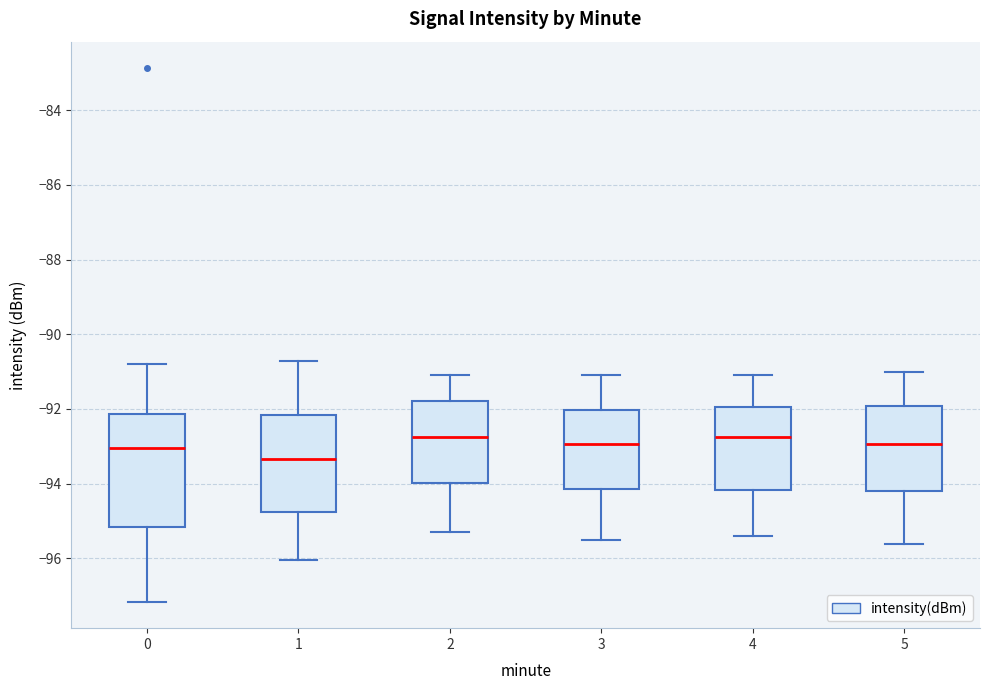

Reading left to right, transcribe this box plot: for each box, give where its median line is, the range the box spans, and where its two whiskers end, as read against the y-axis. The values are not printed on the chart, so give them approximately, as read against the axis.

0: median -93.0, box -95.2 to -92.2, whiskers -97.2 to -90.8
1: median -93.4, box -94.8 to -92.2, whiskers -96.0 to -90.8
2: median -92.8, box -94.0 to -91.8, whiskers -95.2 to -91.0
3: median -93.0, box -94.2 to -92.0, whiskers -95.4 to -91.0
4: median -92.8, box -94.2 to -92.0, whiskers -95.4 to -91.0
5: median -93.0, box -94.2 to -92.0, whiskers -95.6 to -91.0